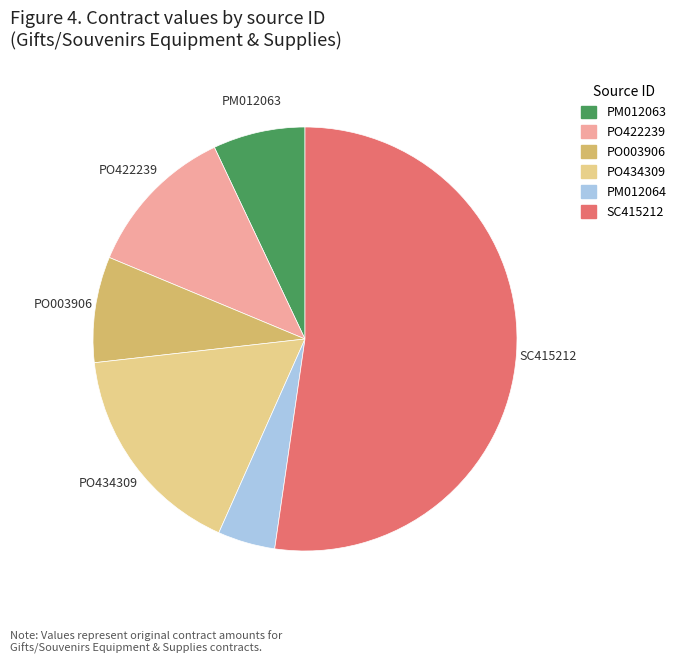

Which category accounts for the majority?

SC415212